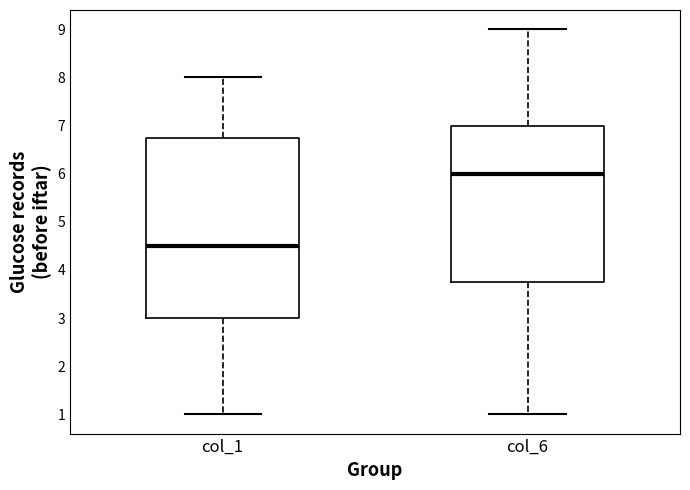

Which box's median line is the lowest?

col_1